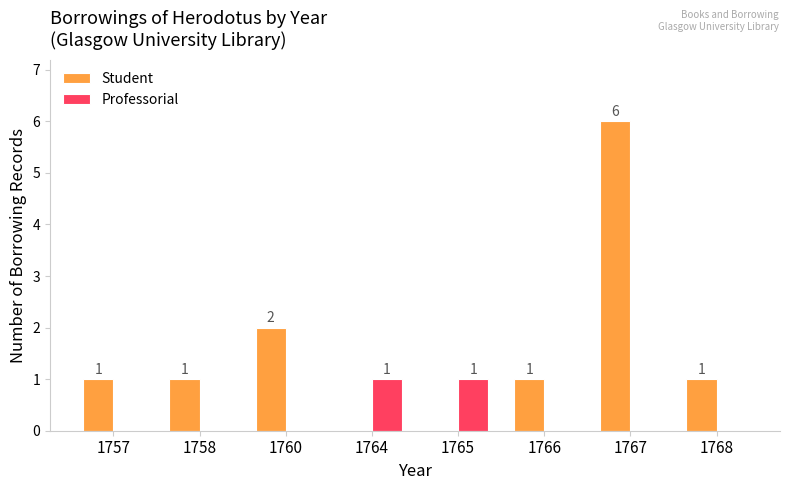

Count the Professorial values in the range 0 to 1.

8